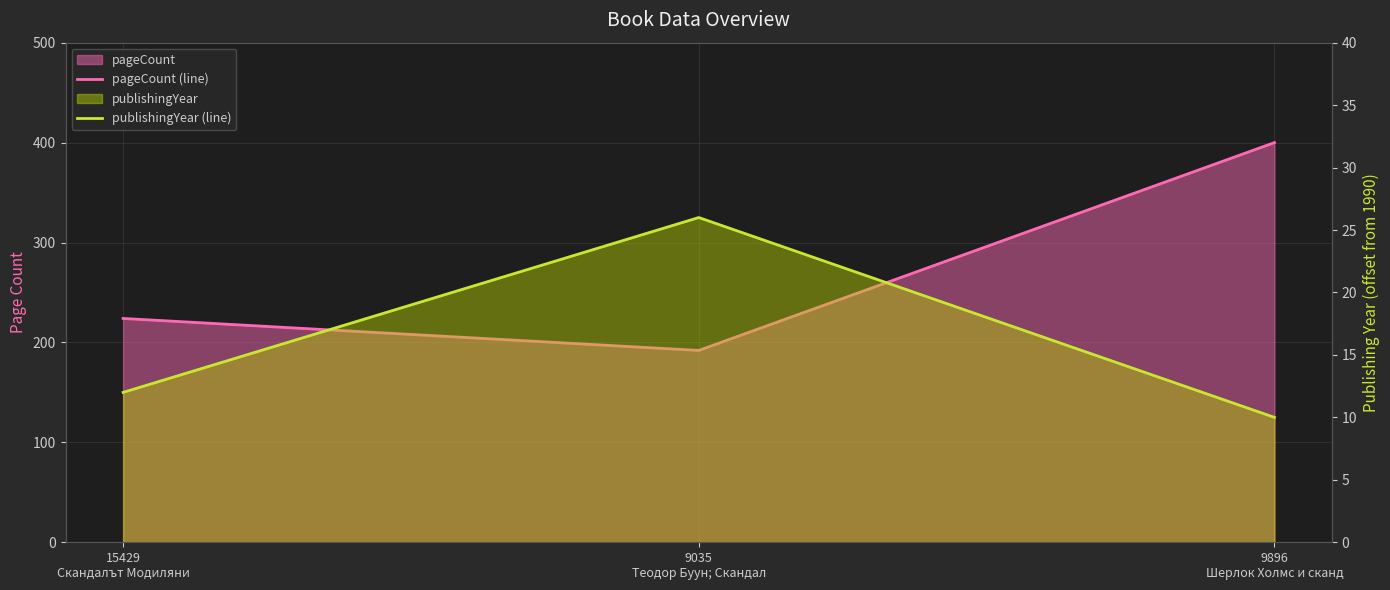

What is the label of the 2nd point from the right?

9035
Теодор Буун; Скандал